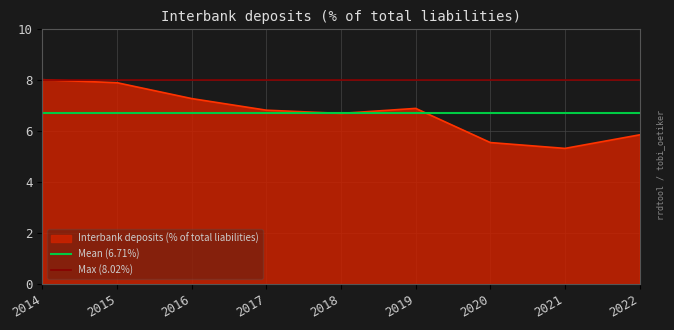

What is the sum of all Max (8.02%) values?

16.0